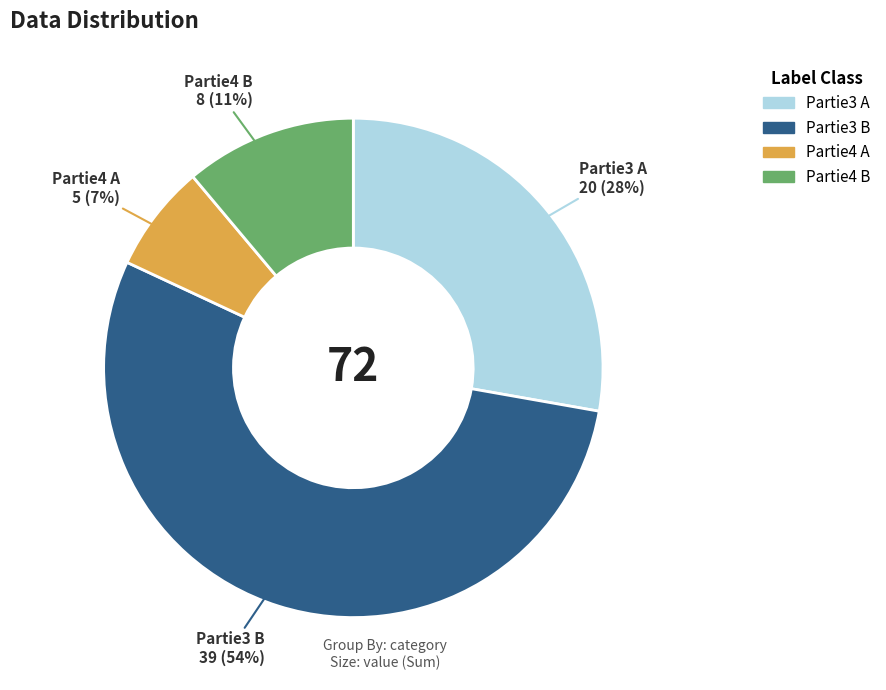

Is there any slice that represents more than half of the pie?

Yes